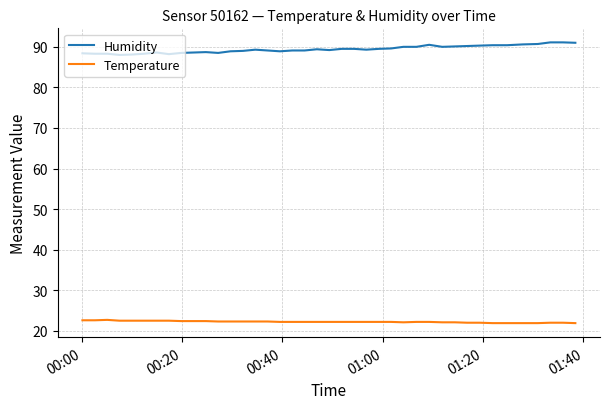

Rank the series by their average value, from highest to lowest.

Humidity, Temperature